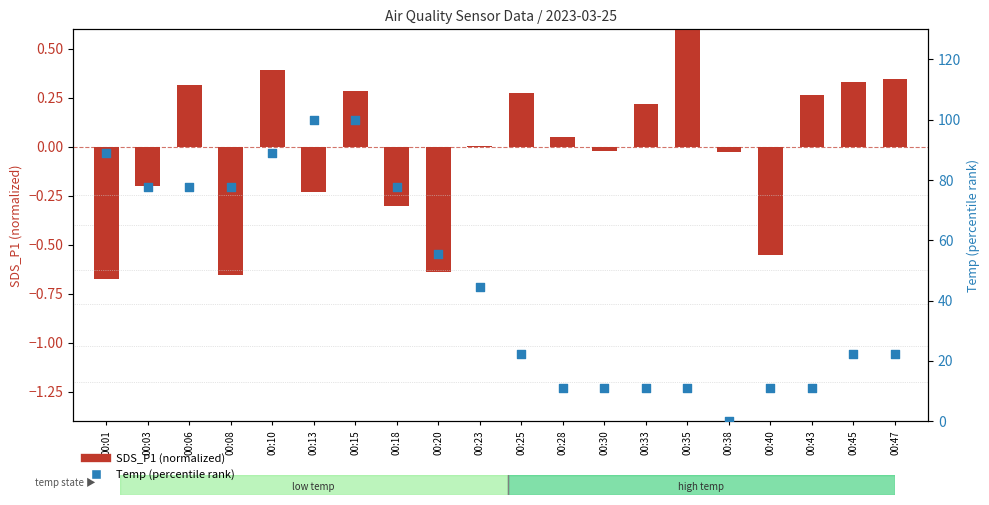

Is the value of Temp (percentile) at 00:25 greater than the value of SDS_P1 (normalized) at 00:10?

Yes